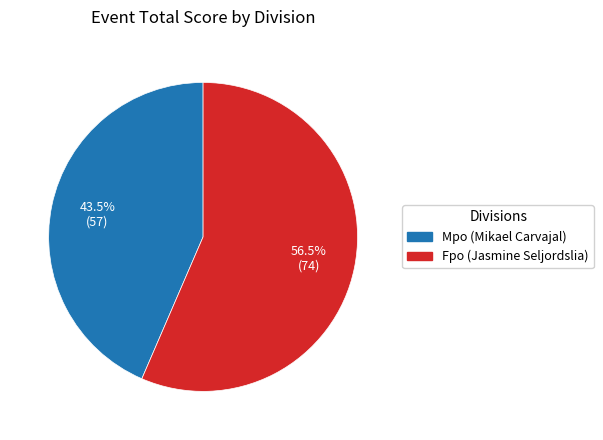

Which category has the biggest portion of the pie?

Fpo (Jasmine Seljordslia)